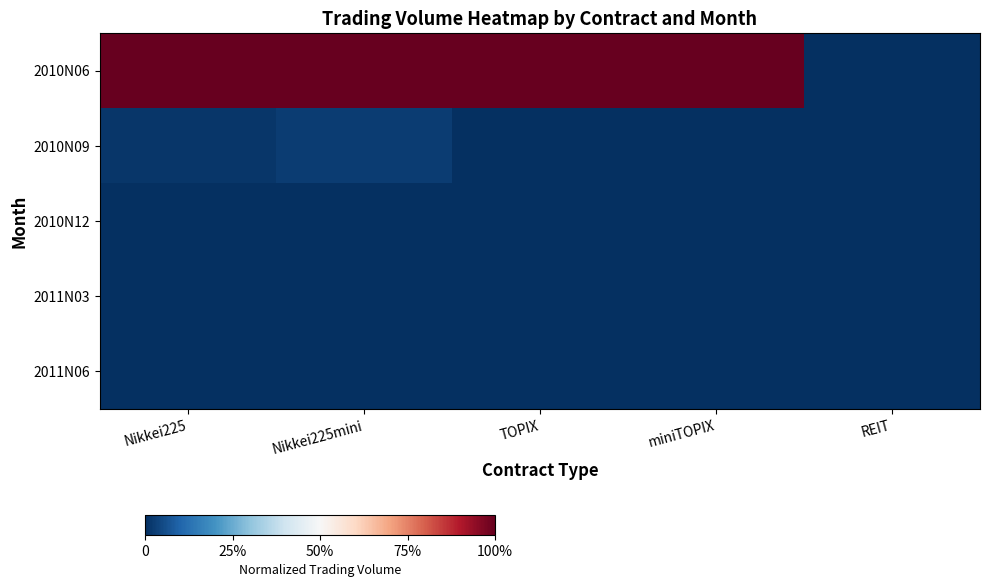

What is the total value across all series at miniTOPIX?

1.0